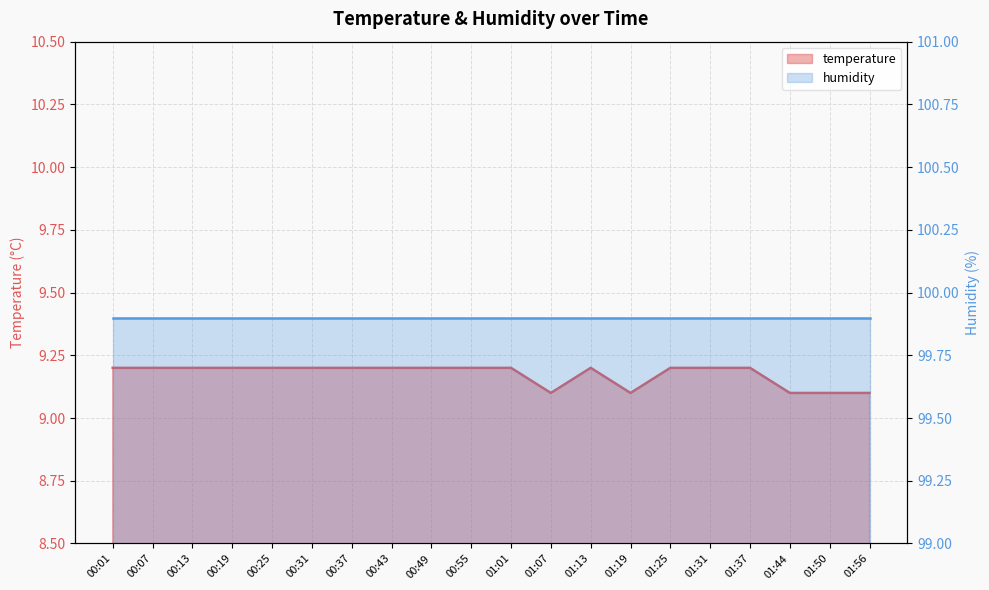

Which has a higher value, 01:37 or 01:01?

01:37